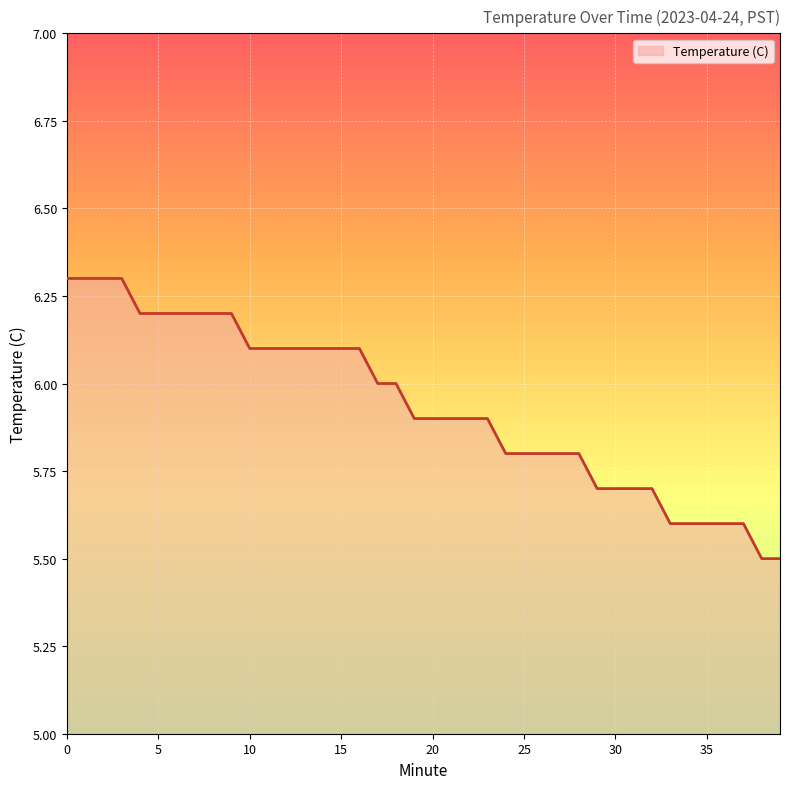

What is the greatest value displayed?

6.3